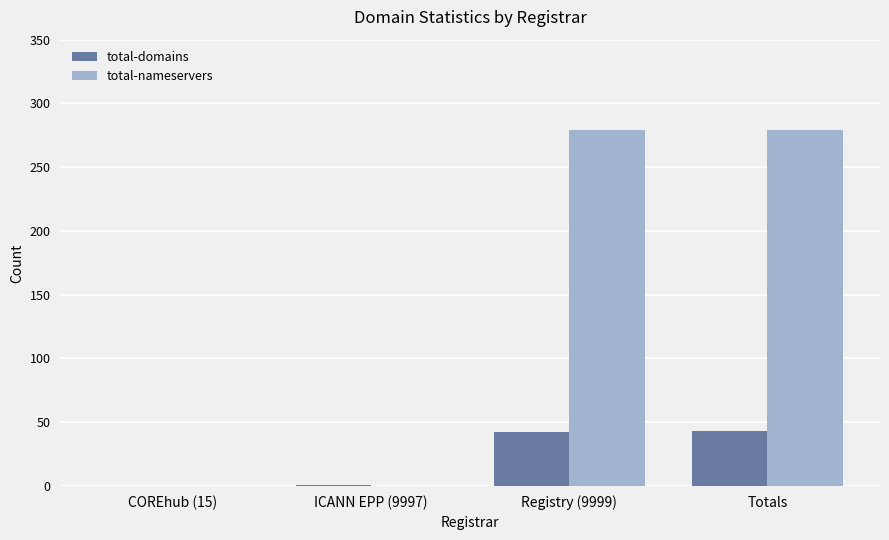

The value of total-nameservers at COREhub (15) is 0. True or false?

True